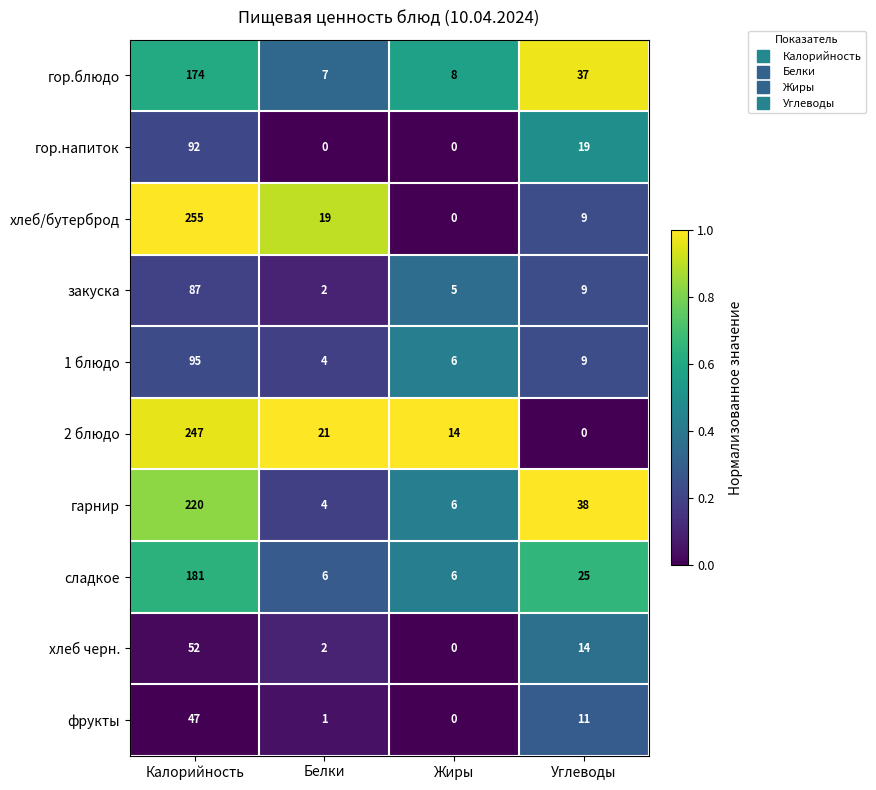

At which label is фрукты closest to 23?

Углеводы